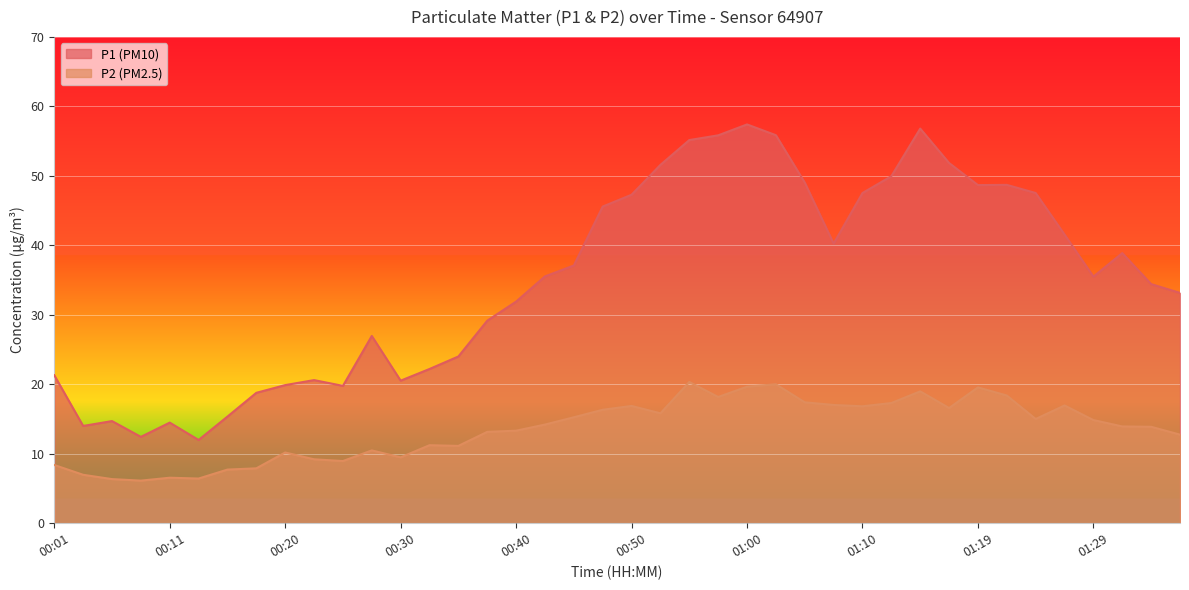

What is the difference between the second highest and minimum values in the P2 series?

13.9